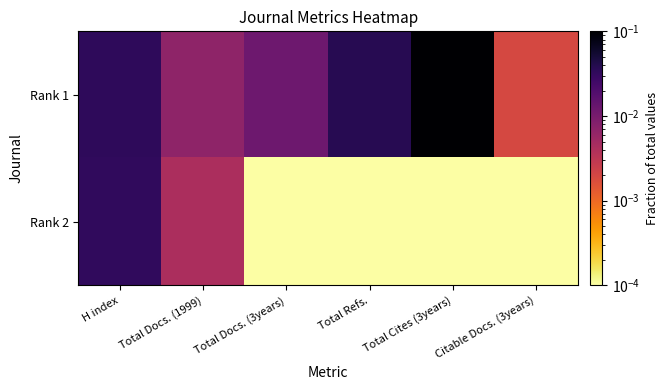

Rank the series by their maximum value, from highest to lowest.

Rank 1, Rank 2